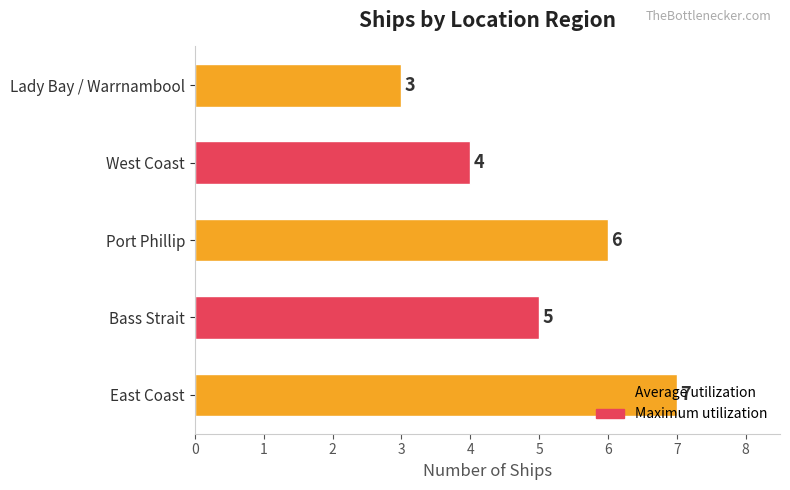

Is it true that the value at Port Phillip is 6?

True